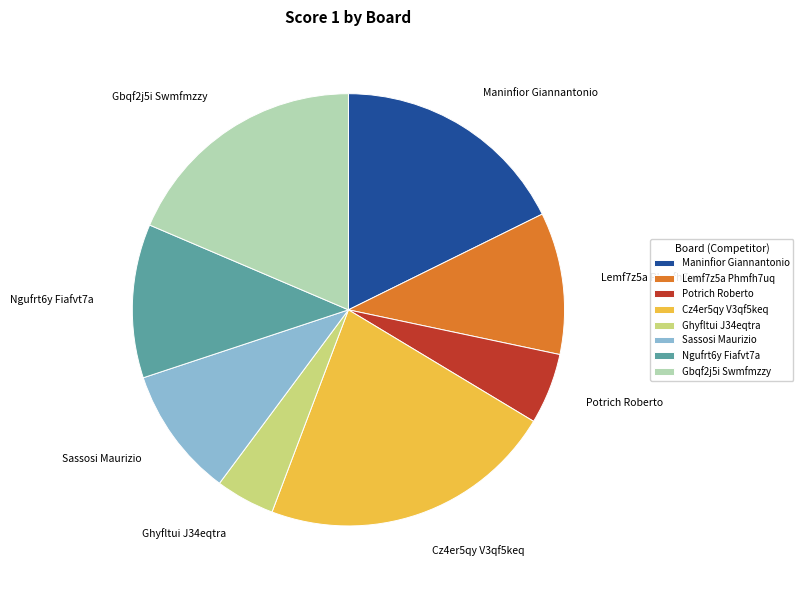

Do Ngufrt6y Fiafvt7a and Sassosi Maurizio together represent more than half of the pie?

No